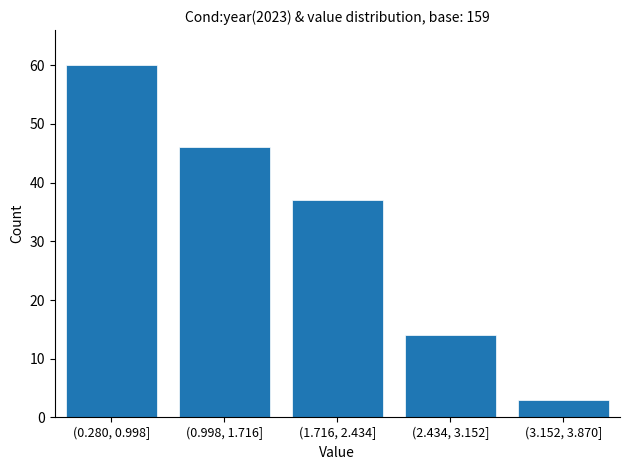

Reading left to right, list all the values displayed in this chart.

60	46	37	14	3